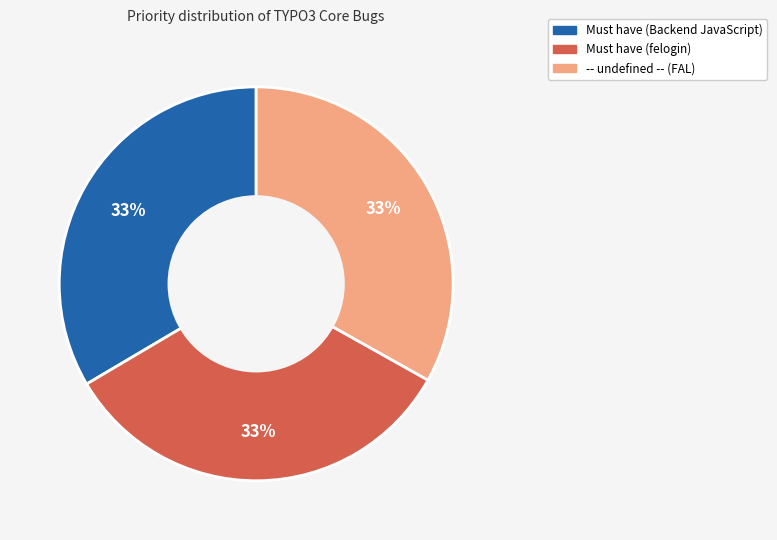

Is there a majority slice in this chart?

No